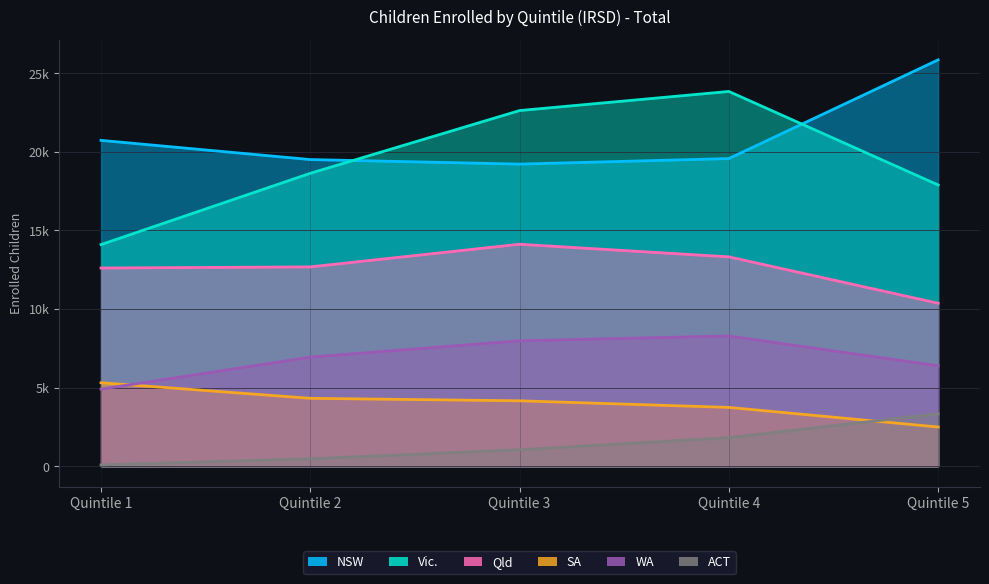

List the series in order of their peak value, lowest first.

ACT, SA, WA, Qld, Vic., NSW